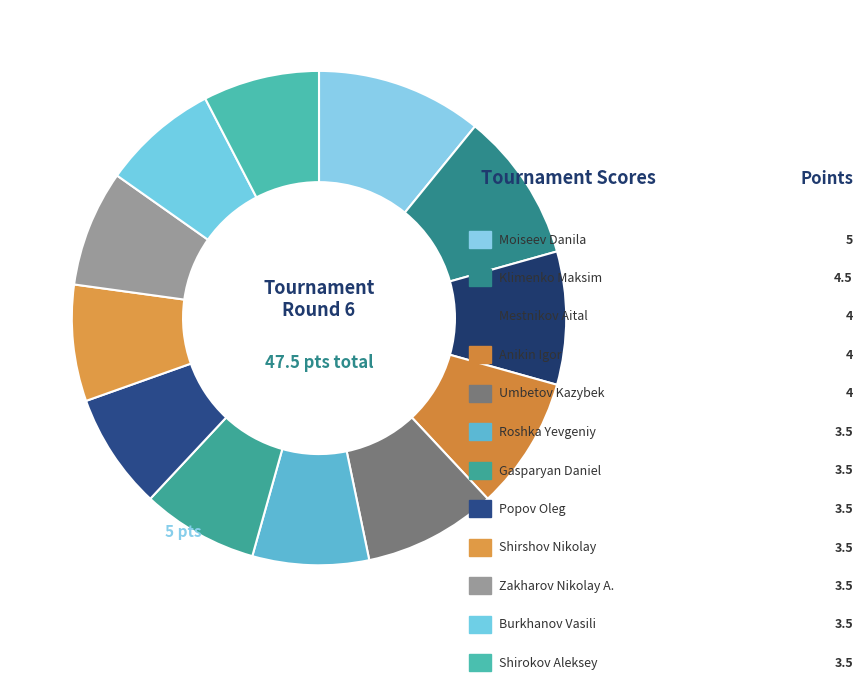

How many segments does this pie chart have?

12